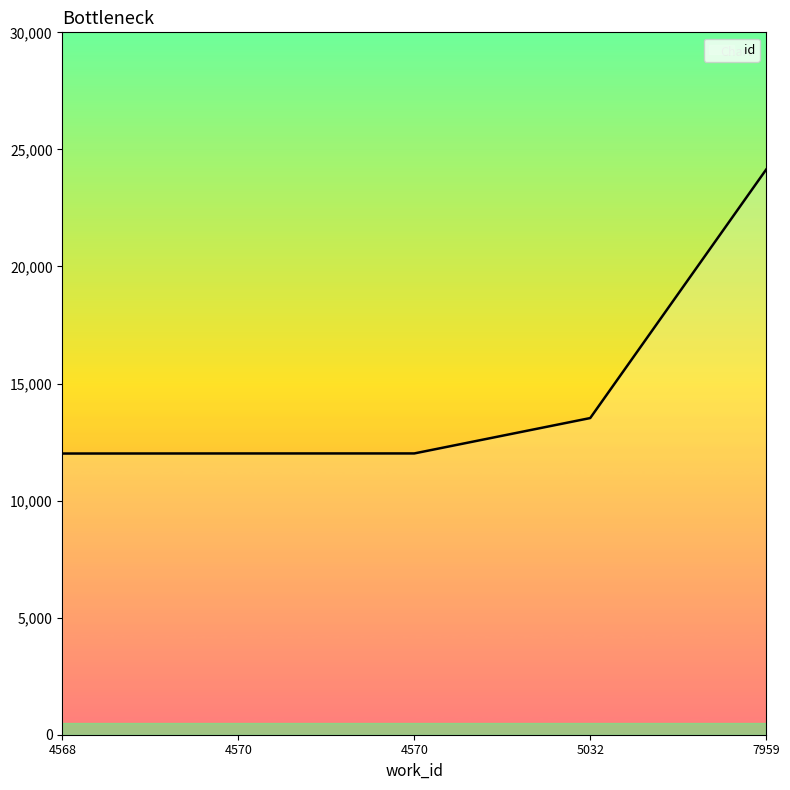

Reading left to right, list all the values displayed in this chart.

12010	12013	12014	13525	24141